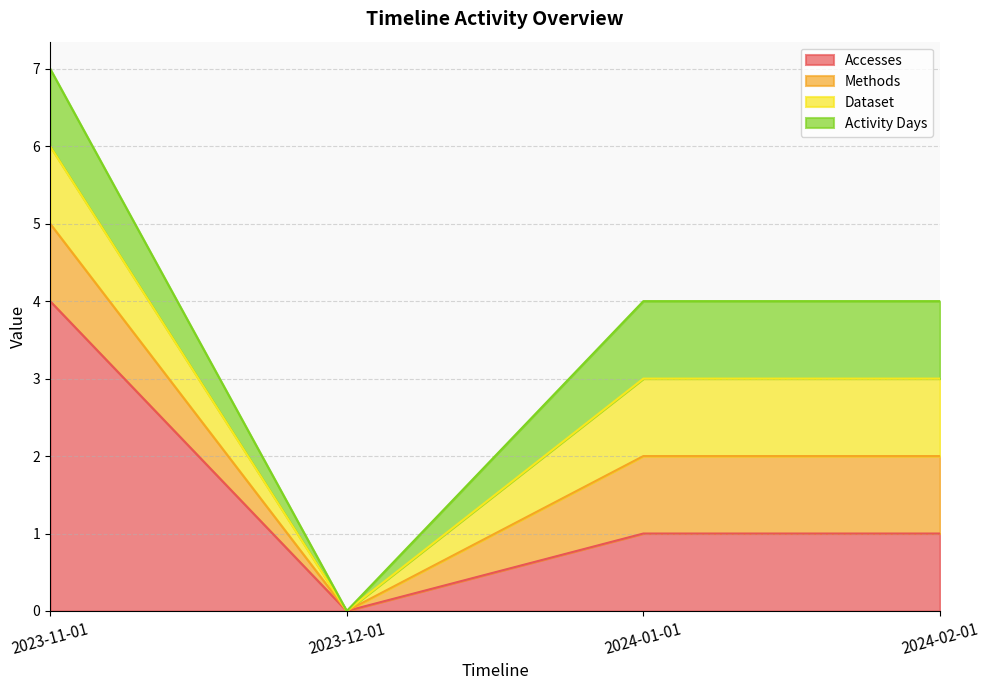

True or false: Dataset and Methods cross at least once.

False